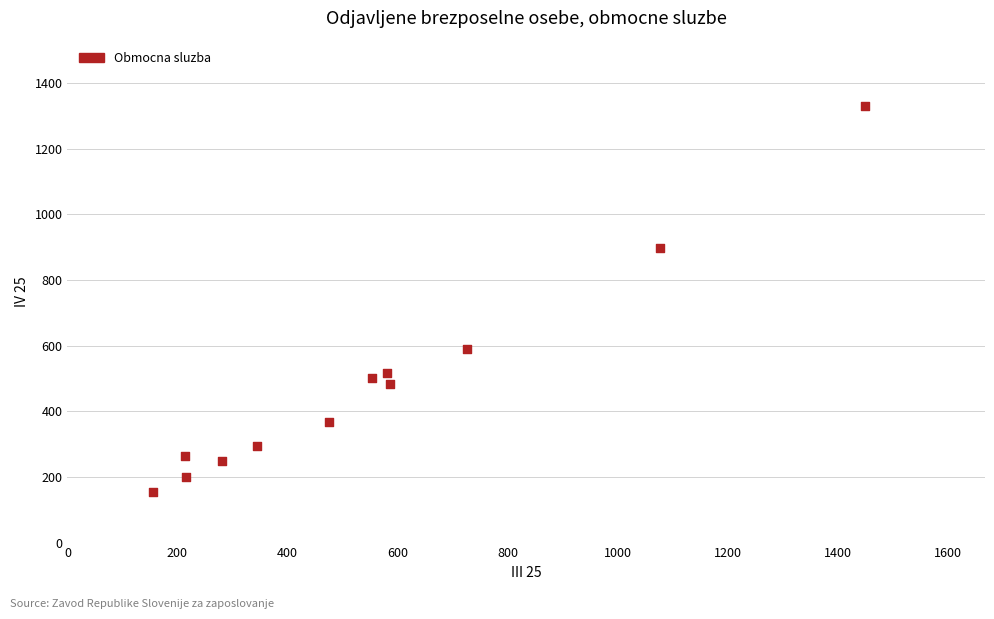

What is the range of X values (max minus min)?

1294